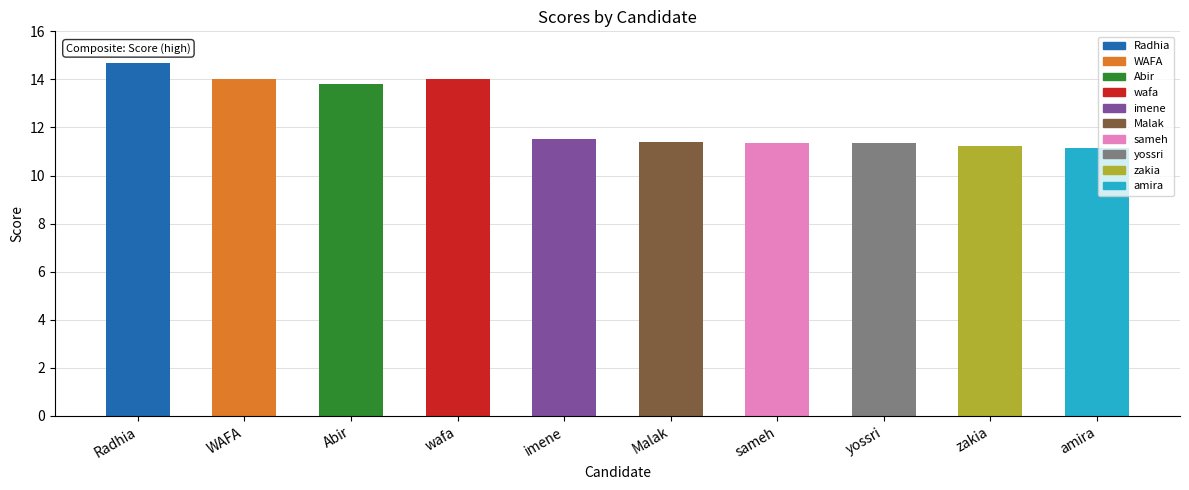

Is it true that the value at yossri is 18.4?

False